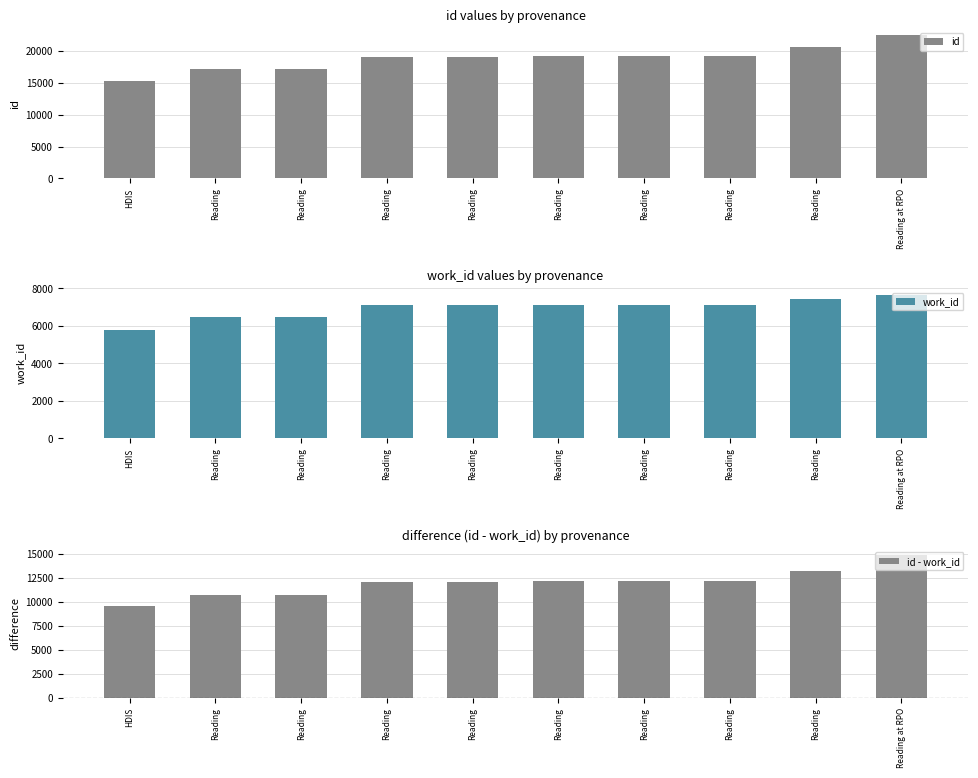

What is the value of the id - work_id bar at the 4th from the left?

10689